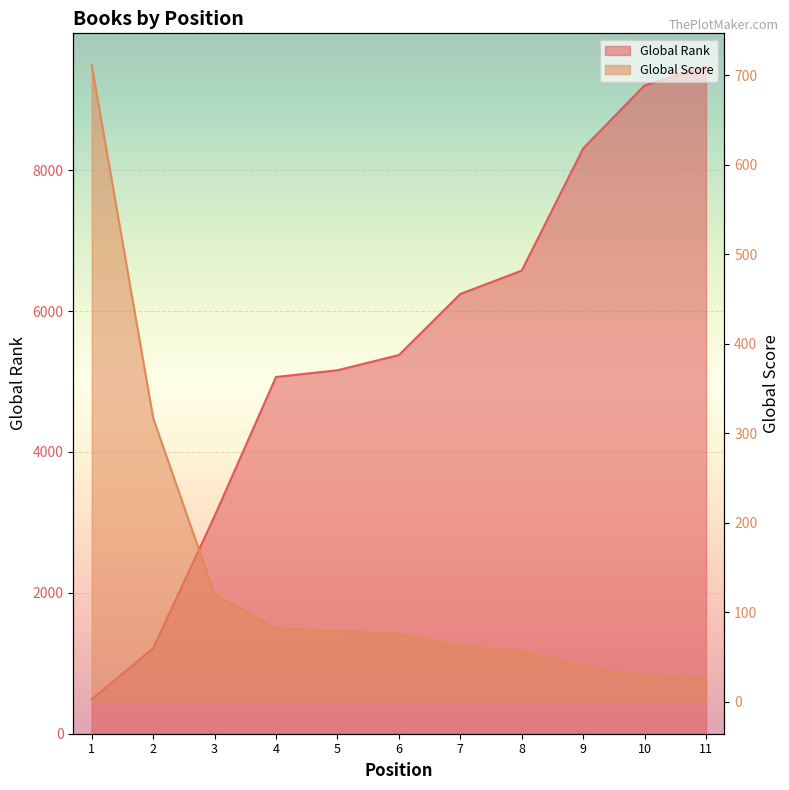

Reading left to right, extract all data points from this chart.

Global Rank: 489	1214	3089	5064	5159	5375	6242	6574	8309	9203	9468
Global Score: 711	317	120	82	79	76	62	56	39	29	26